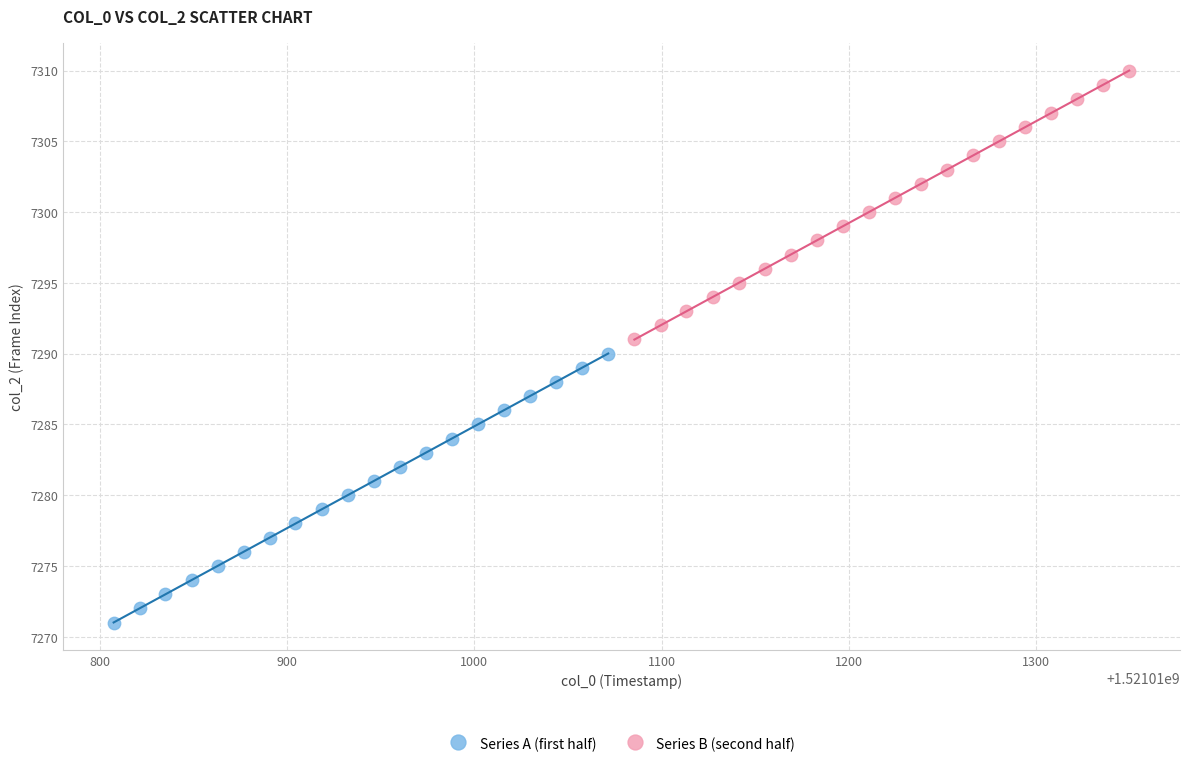

Which series contains the highest Y value?

Series B (second half)